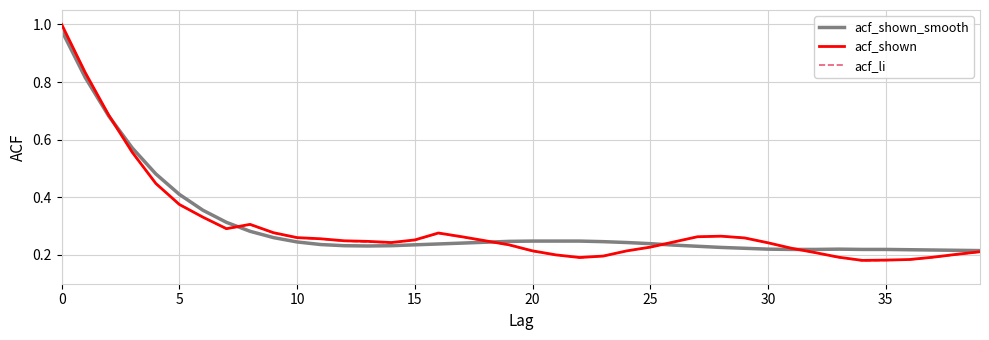

The acf_li series shows 0.3 at 20. True or false?

False